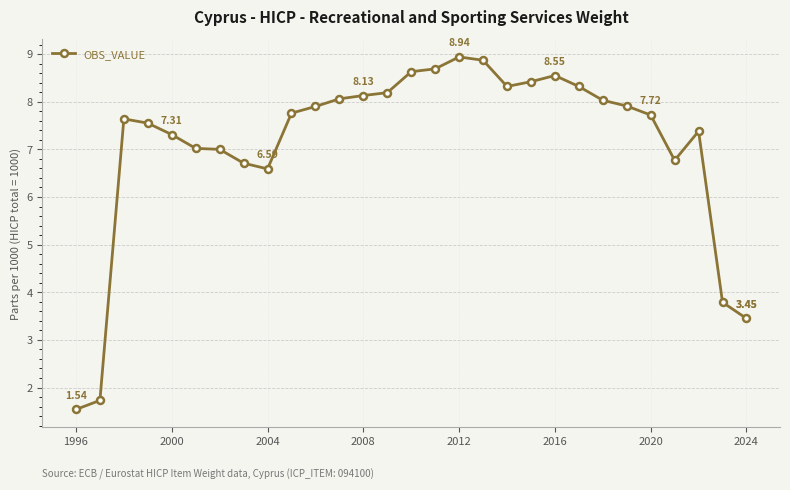

What is the minimum value shown in the chart?

1.5